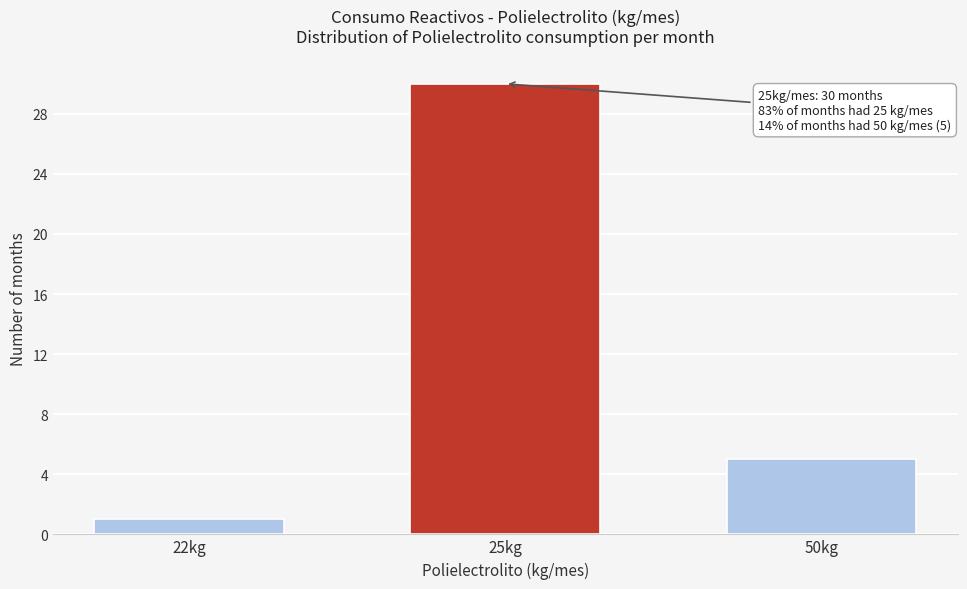

Reading right to left, transcribe all the data shown in this chart.

5	30	1